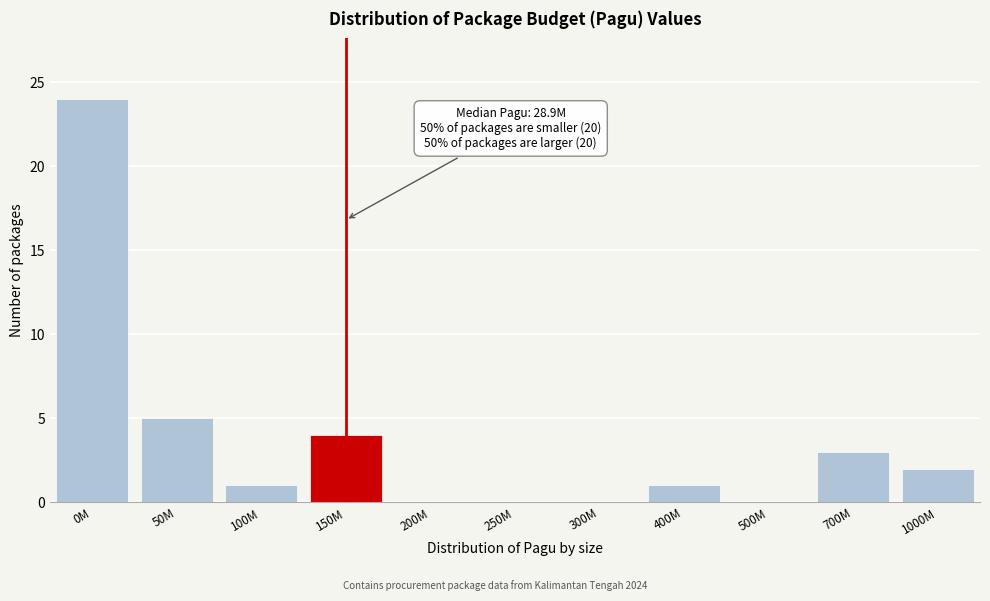

Reading left to right, list all the values displayed in this chart.

0M=24	50M=5	100M=1	150M=4	200M=0	250M=0	300M=0	400M=1	500M=0	700M=3	1000M=2